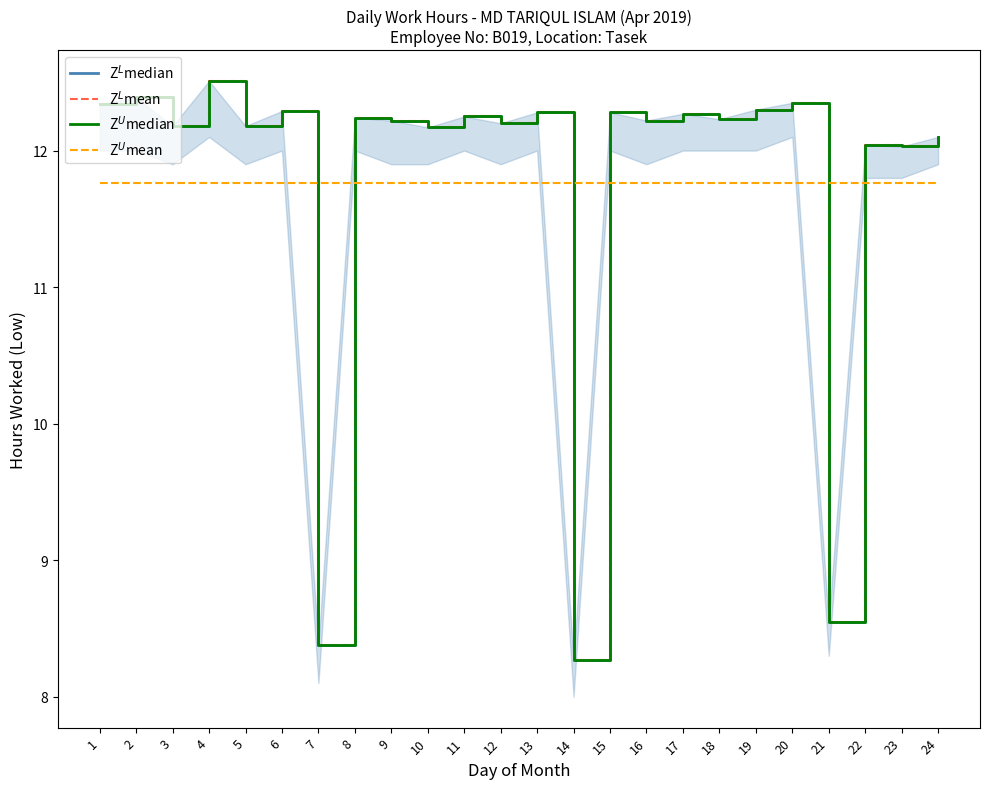

True or false: Z$^U$median and Z$^L$median cross at least once.

False